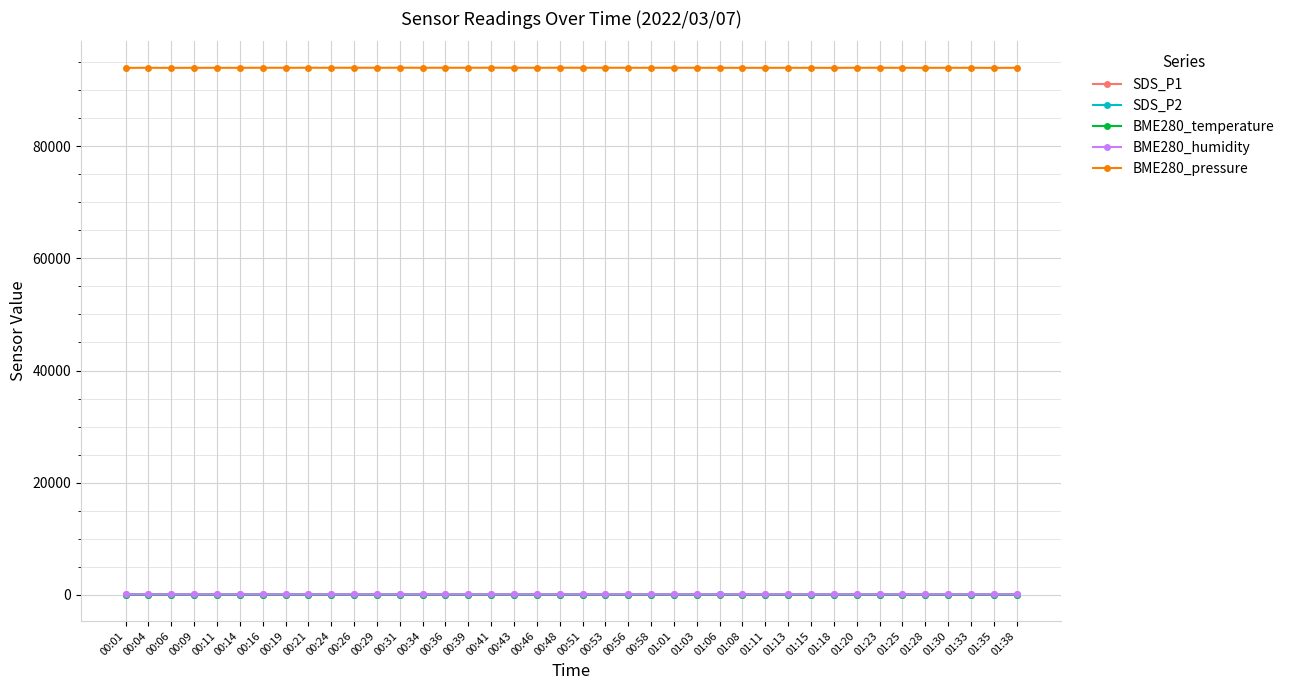

How many series are shown in this chart?

5